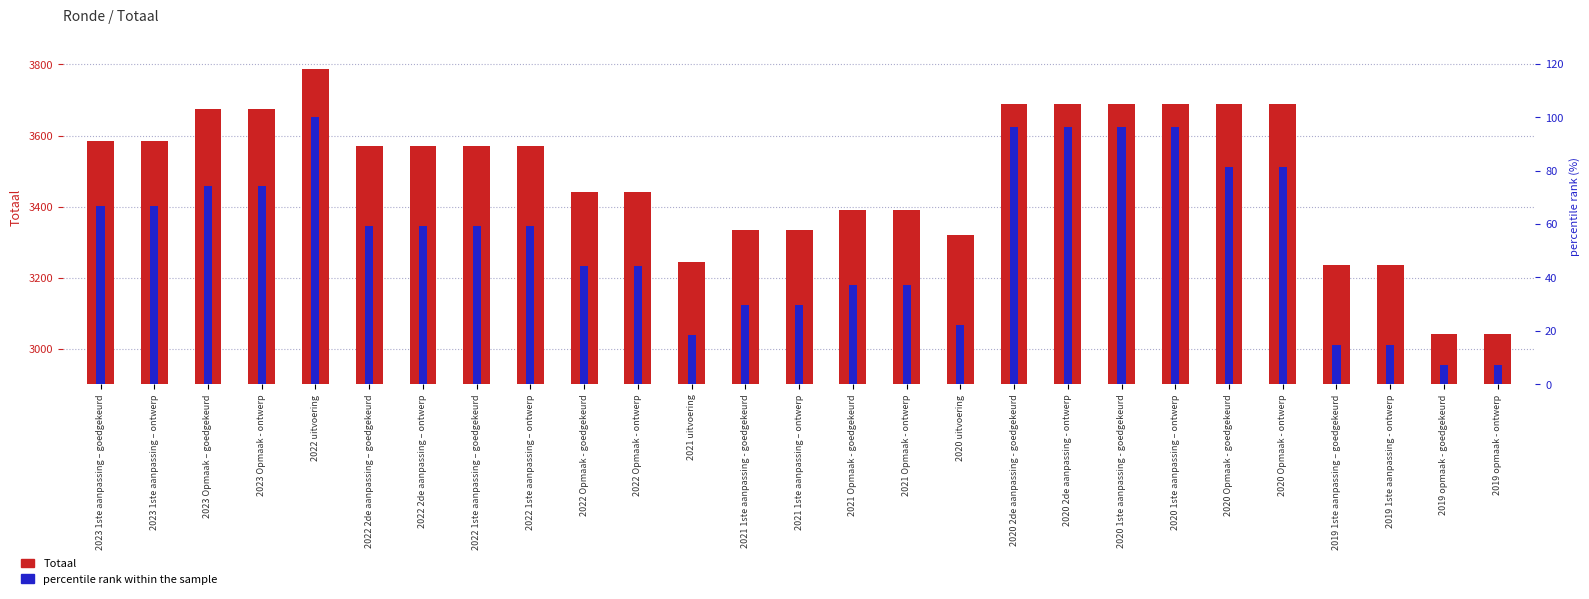

What is the label of the 2nd bar from the right?

2019 opmaak - goedgekeurd